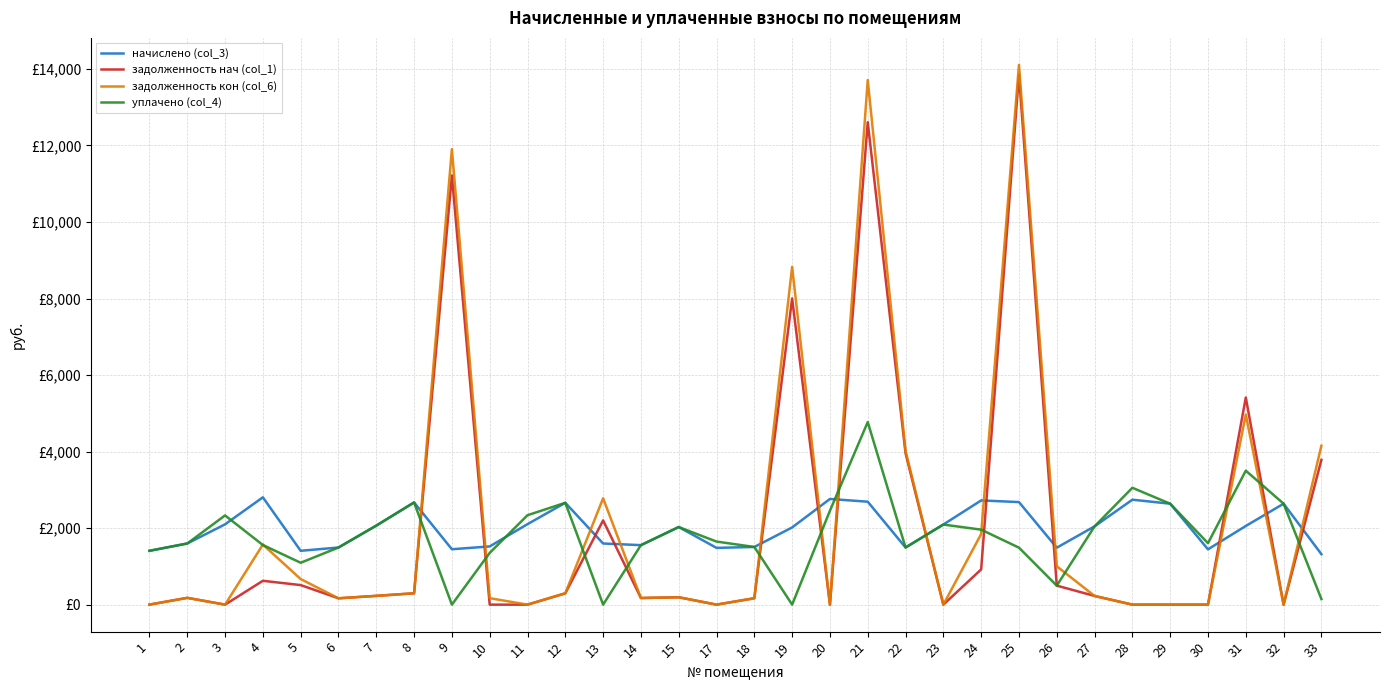

Where is the first local minimum for начислено (col_3)?

5